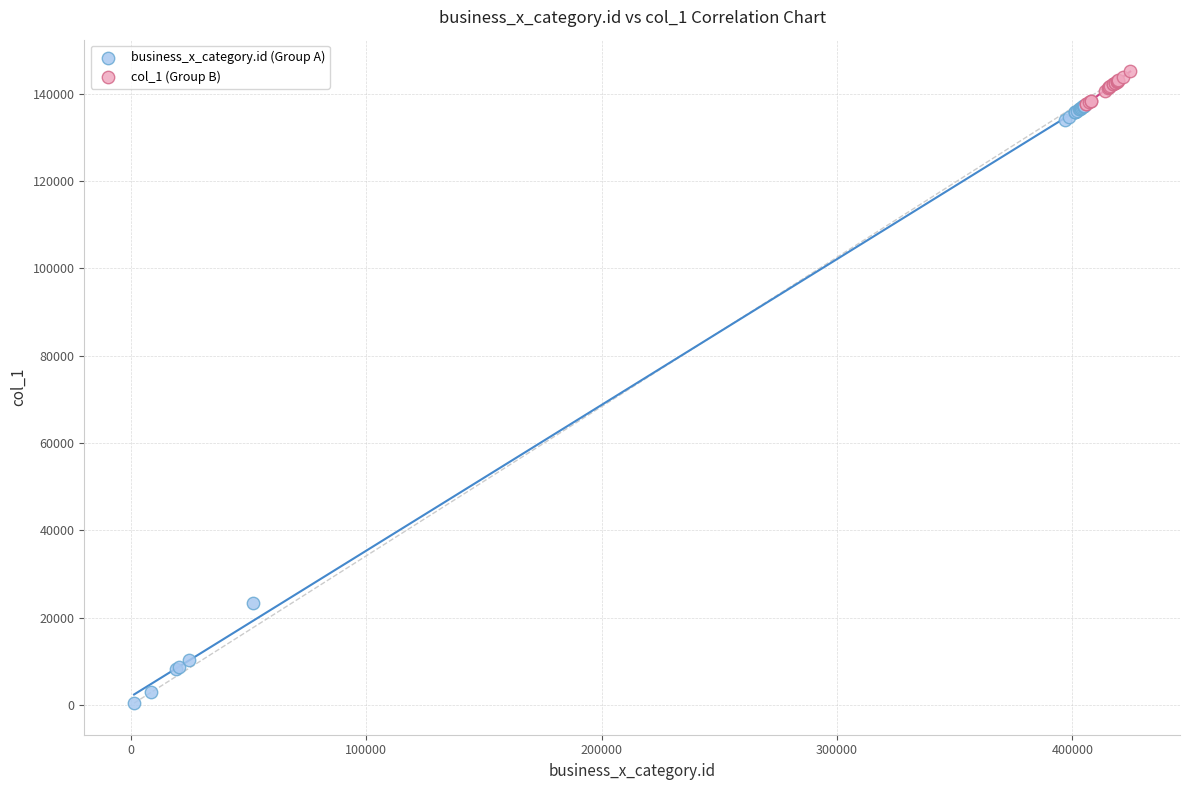

Which series reaches the minimum Y coordinate?

business_x_category.id (Group A)